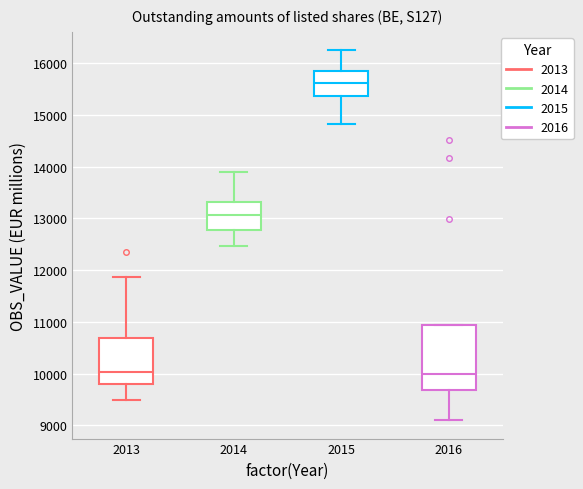

Comparing the boxes themselves (not the whiskers), which one is the tallest?

2016